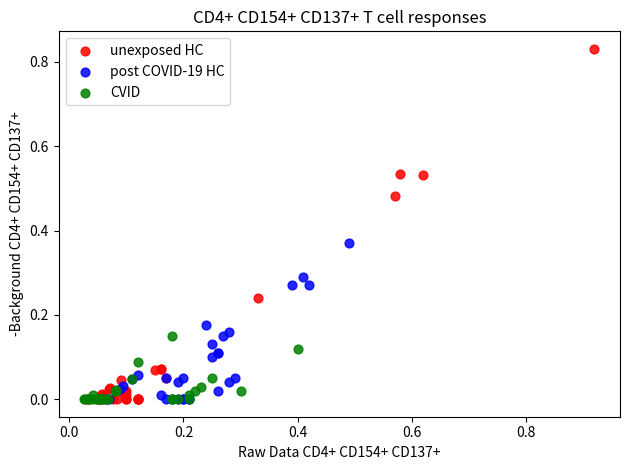

Which series has the largest Y range (max minus min)?

unexposed HC